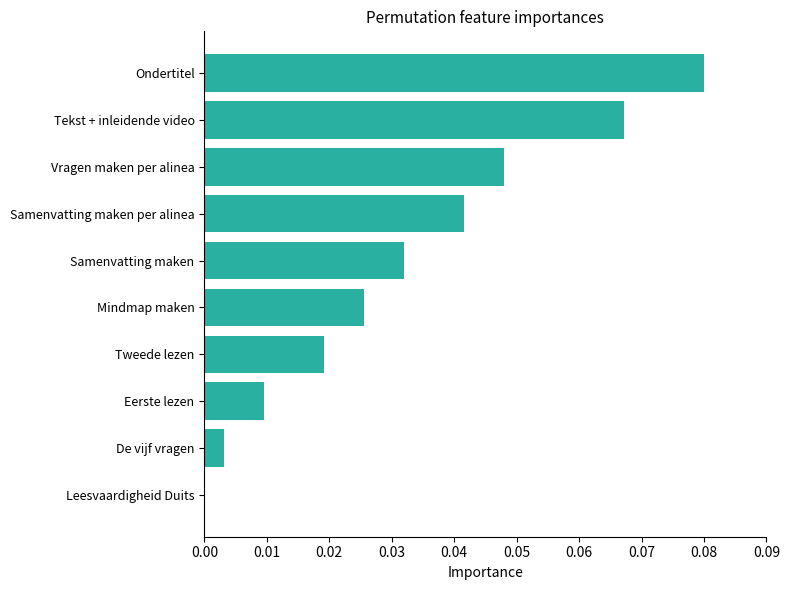

Are the bars grouped side by side (vs. stacked)?

No